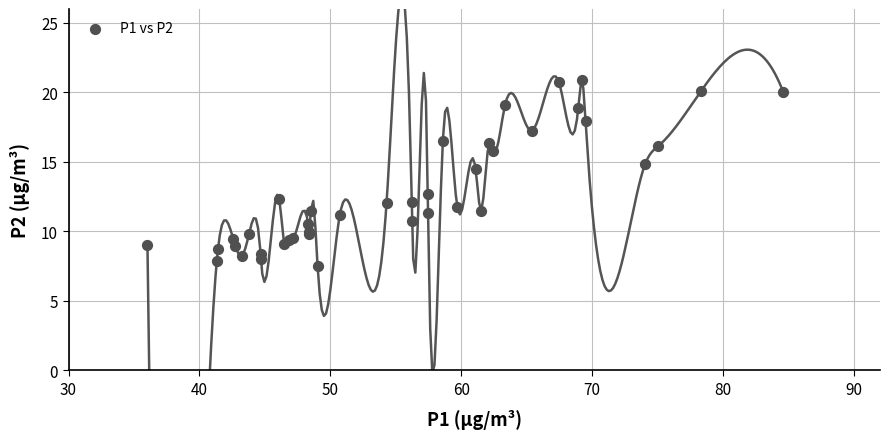

What Y value in the scatter plot is closest to 14?

14.5